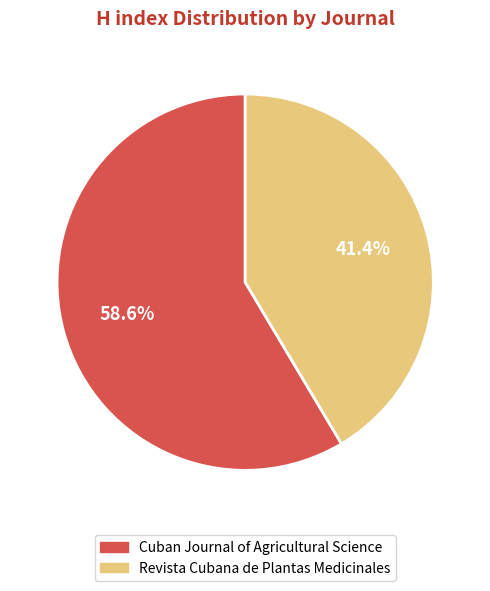

True or false: Cuban Journal of Agricultural Science accounts for 73% of the total.

False